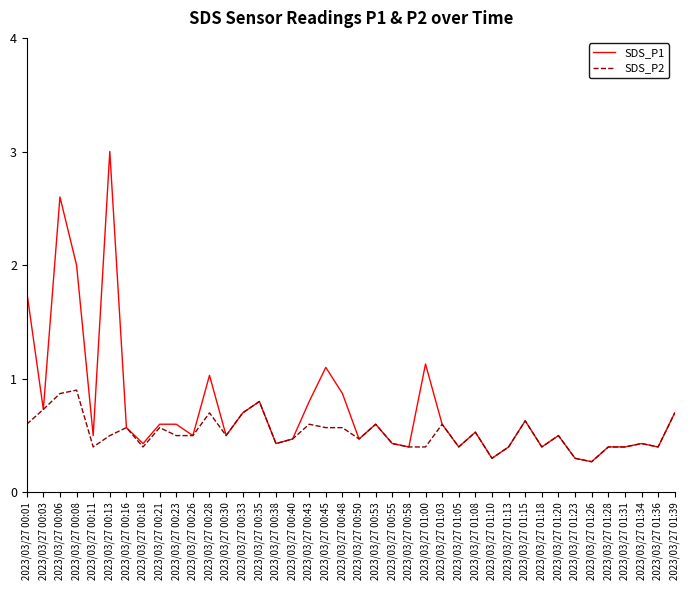

How many SDS_P2 values are between 0 and 1?

40